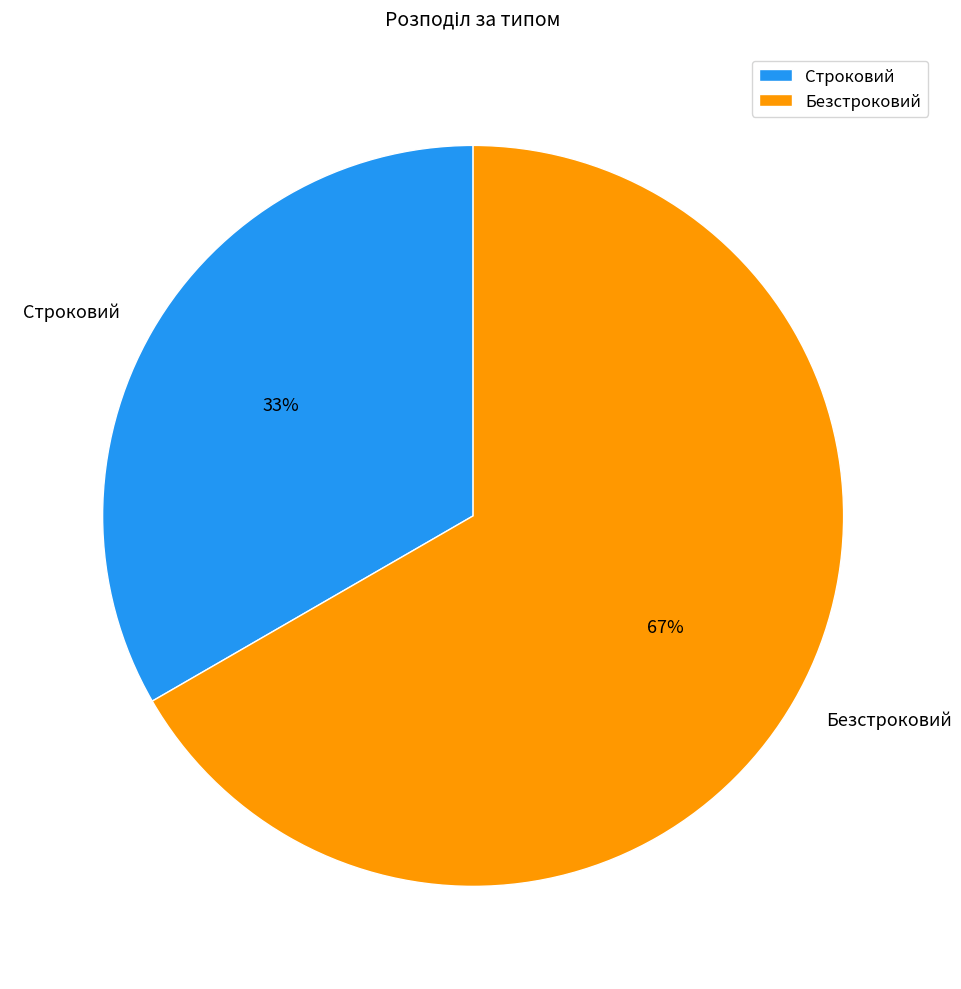

The Безстроковий slice represents 52% of the pie. True or false?

False